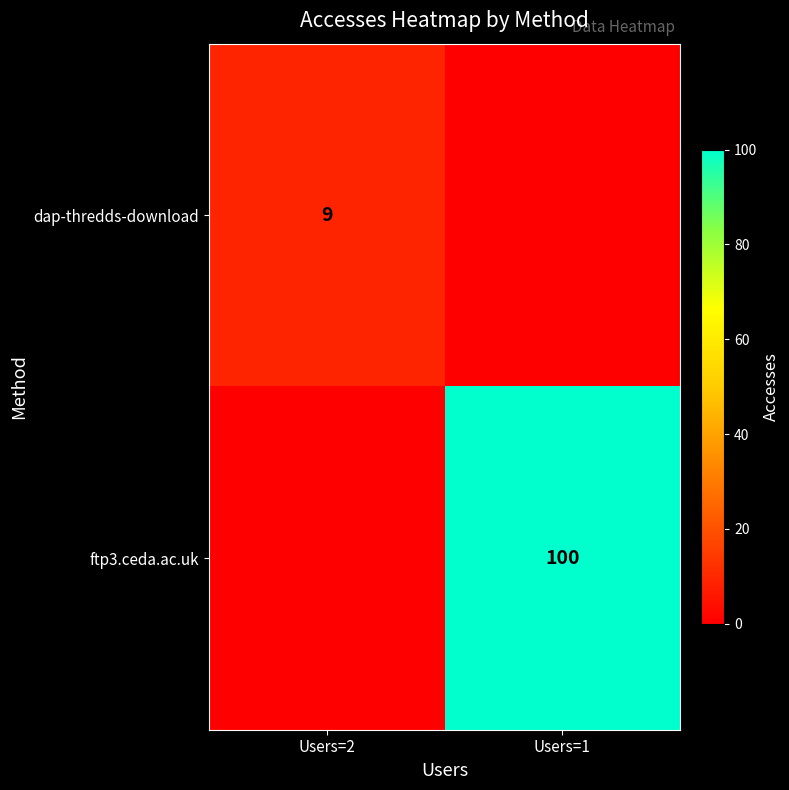

The ftp3.ceda.ac.uk series shows 22 at Users=1. True or false?

False